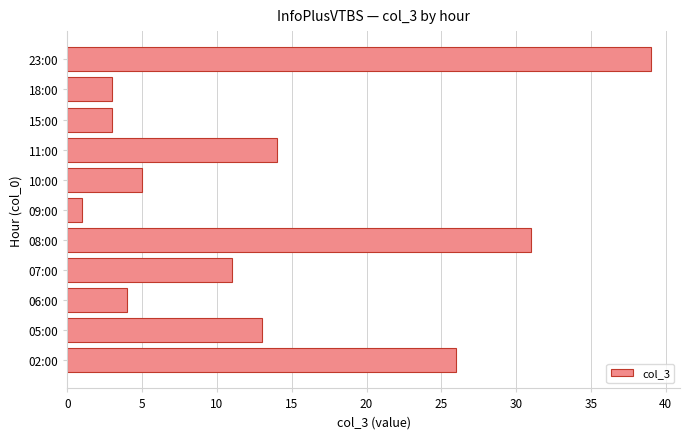

What is the difference between the second highest and minimum values?

30